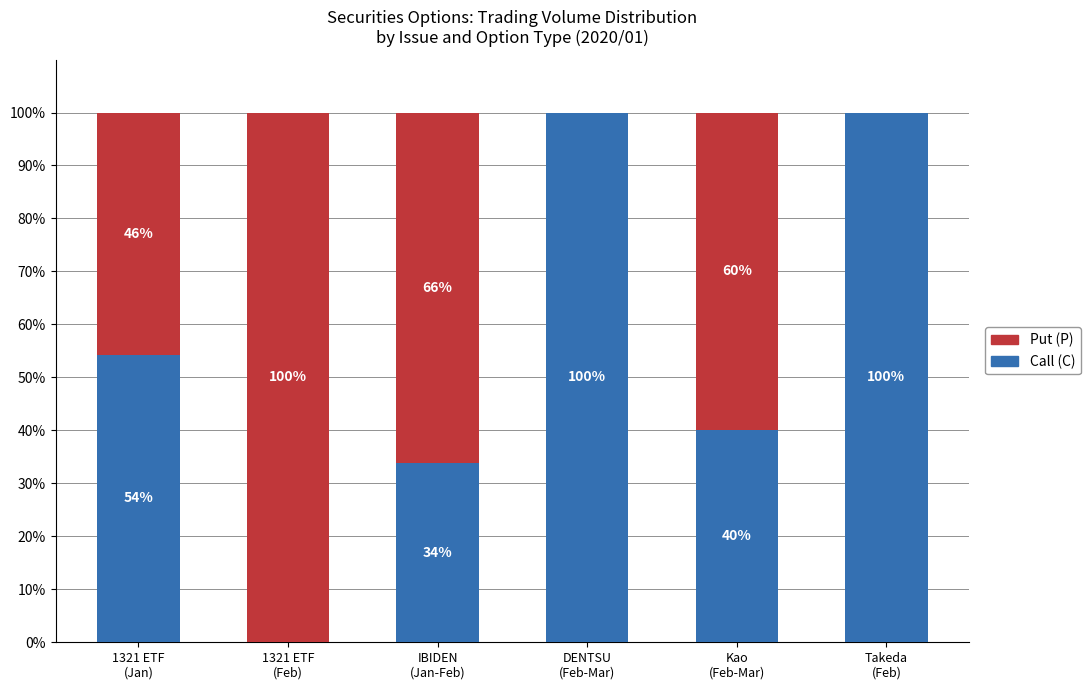

What is the maximum value for Call (C)?

100.0